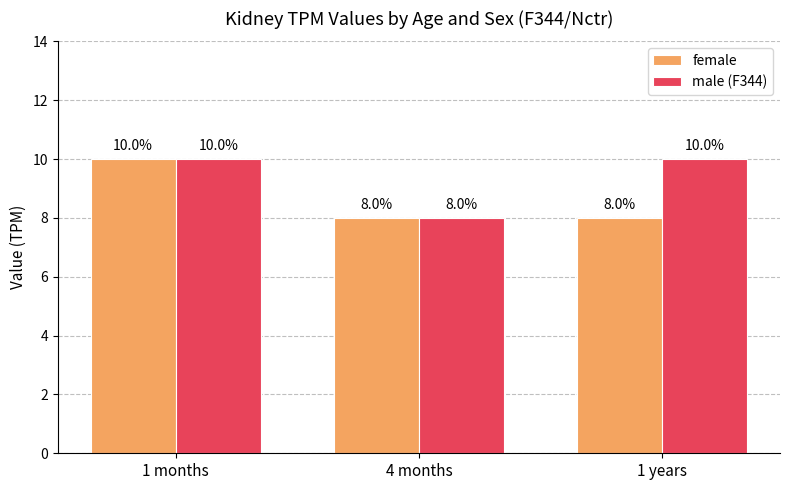

At 1 years, list the series in order from smallest to largest.

female, male (F344)